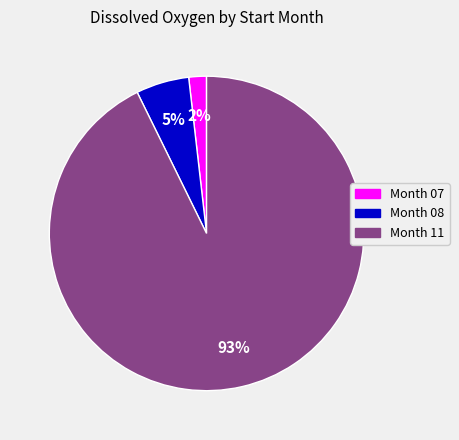

To the nearest percent, what is the average slice percentage?

33%